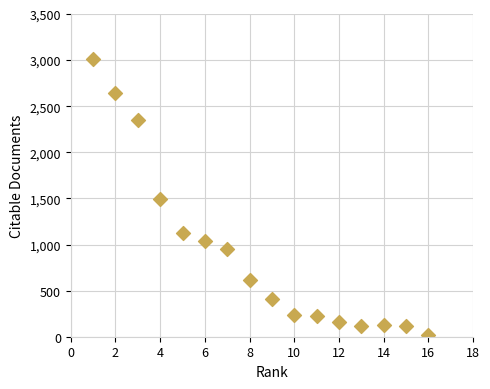

What is the range of X values (max minus min)?

15